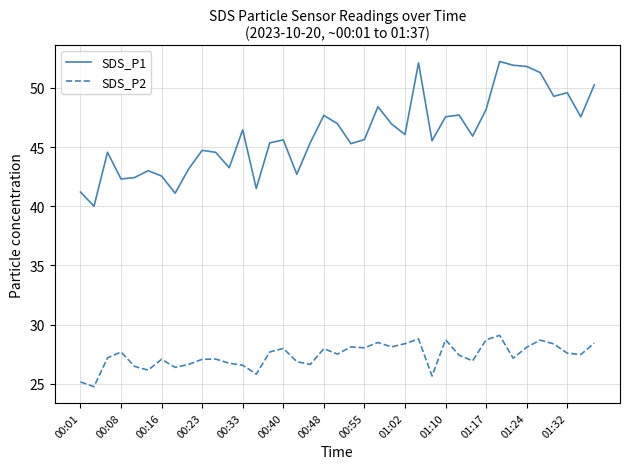

Rank the series by their maximum value, from lowest to highest.

SDS_P2, SDS_P1